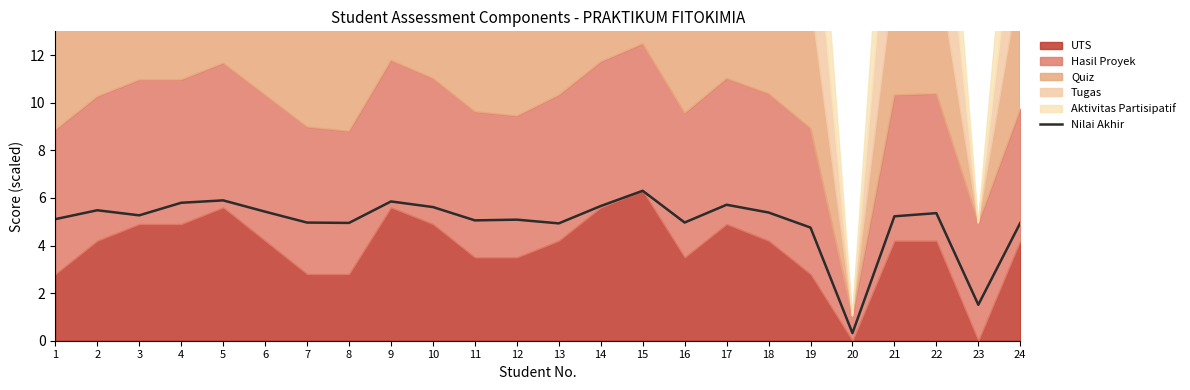

At which label is the value closest to 3?

23